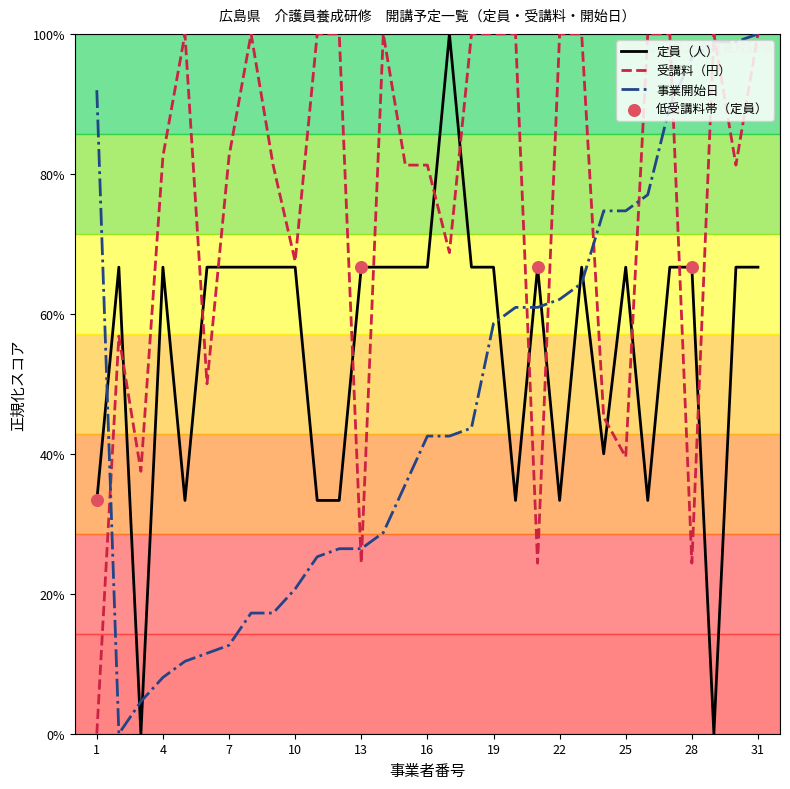

What is the greatest value displayed?

100.0